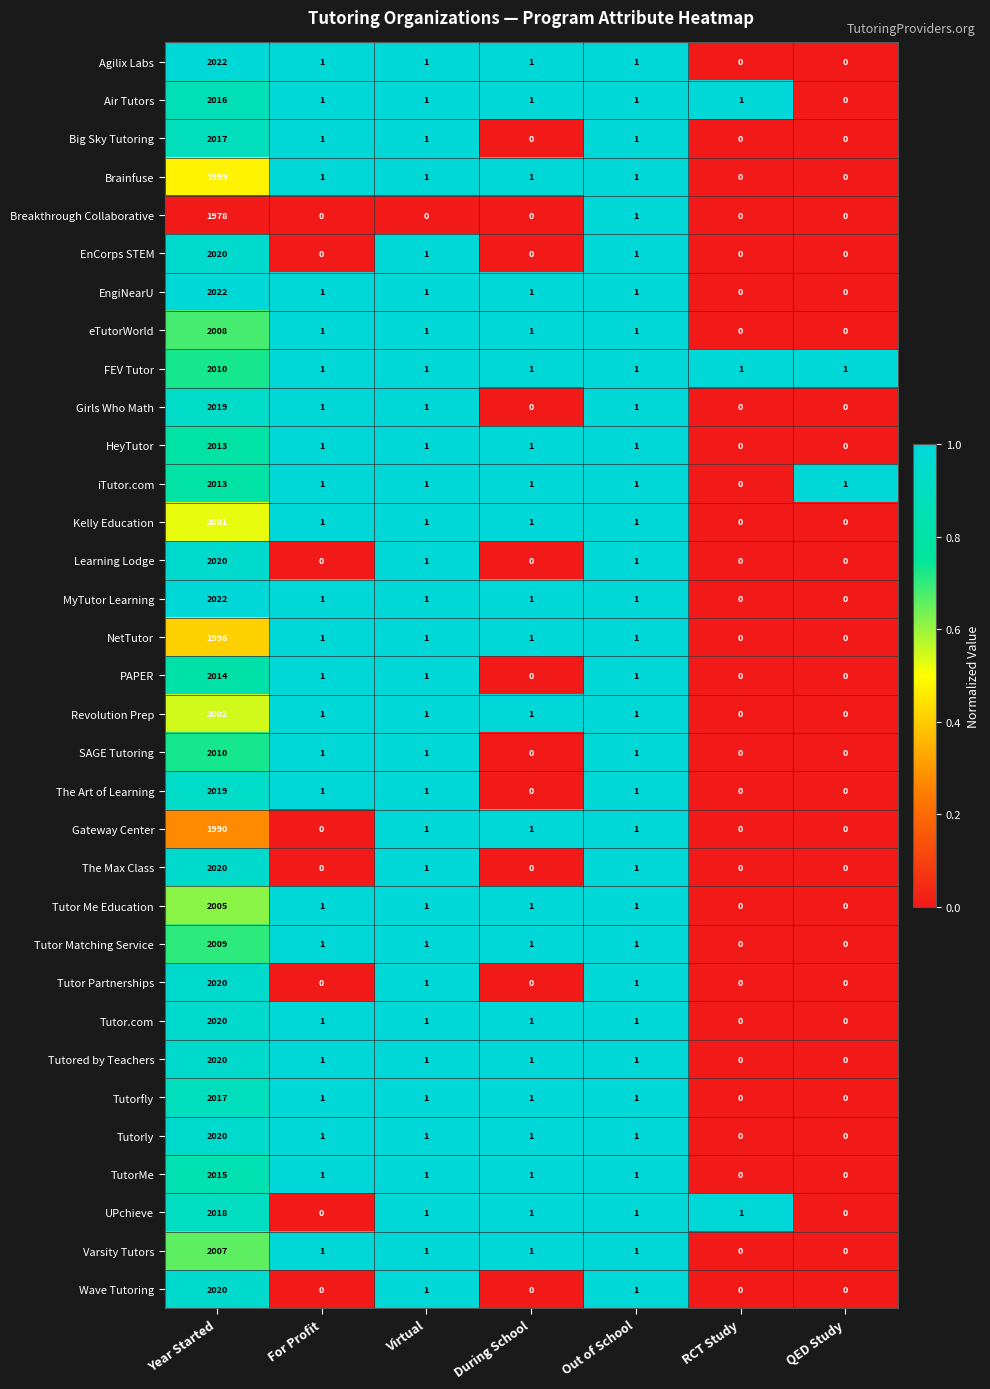

True or false: Tutor Matching Service has a value of 1 at For Profit.

True